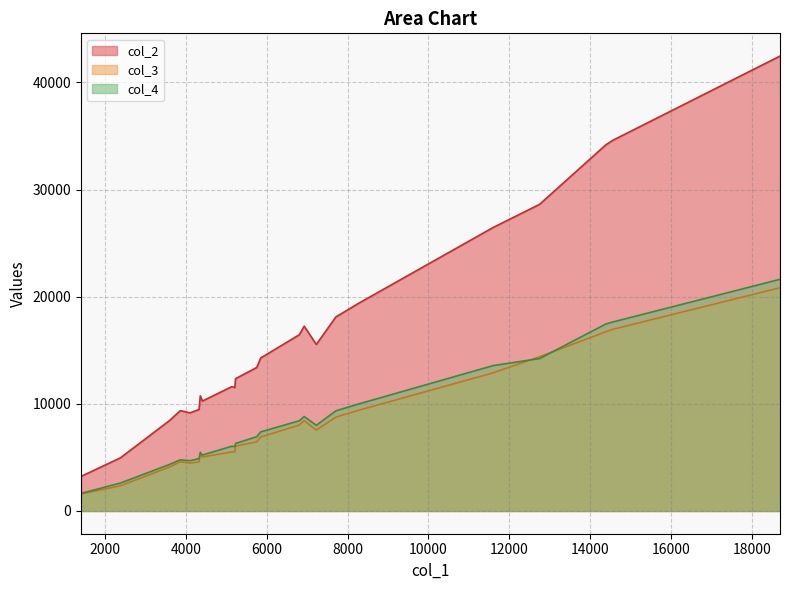

Which series has the largest total across all categories?

col_2